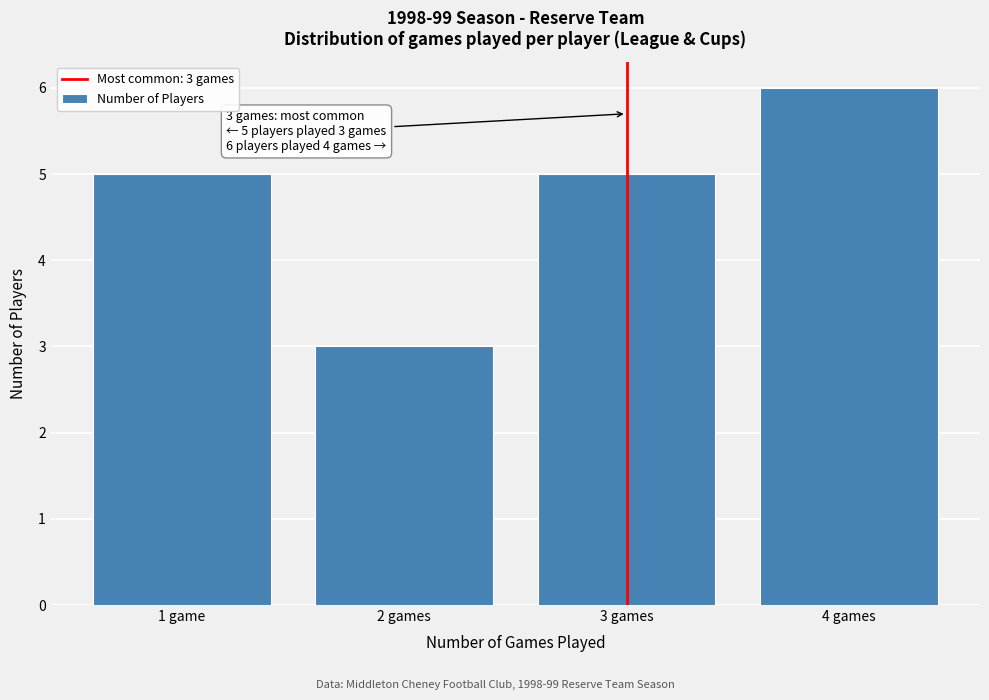

Reading right to left, extract all data points from this chart.

6	5	3	5